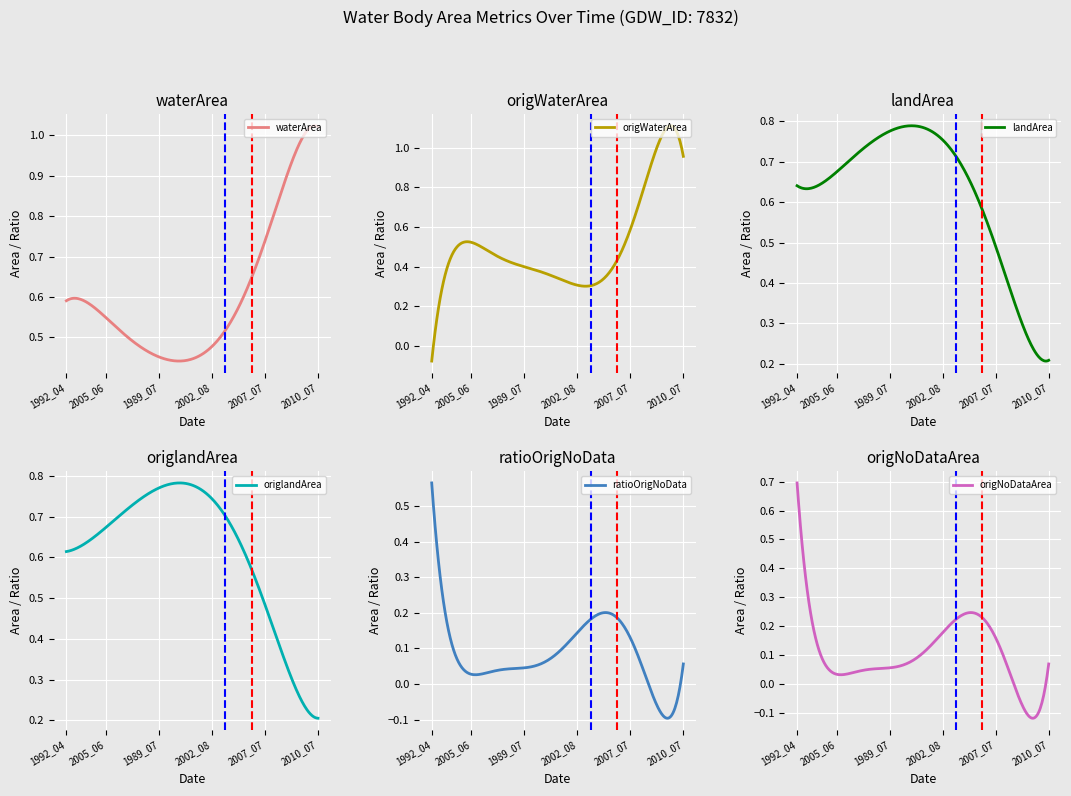

At which label does origWaterArea reach its minimum?

1992_04